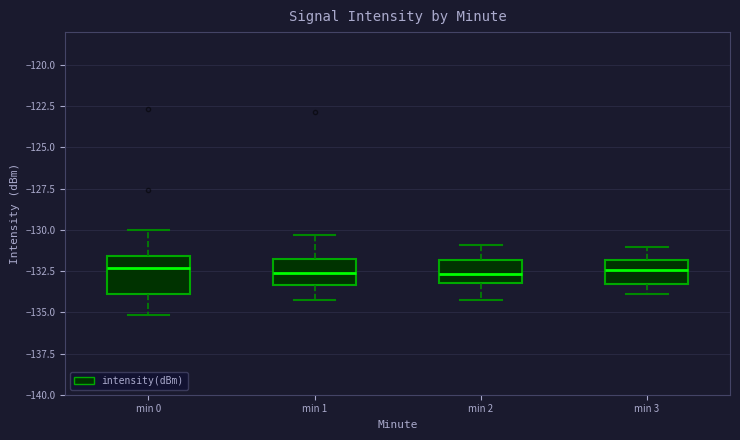

Where does the lower whisker of the box for min 2 end on the y-axis? The values are not printed on the chart, so give them approximately, as read against the axis.

-134.0